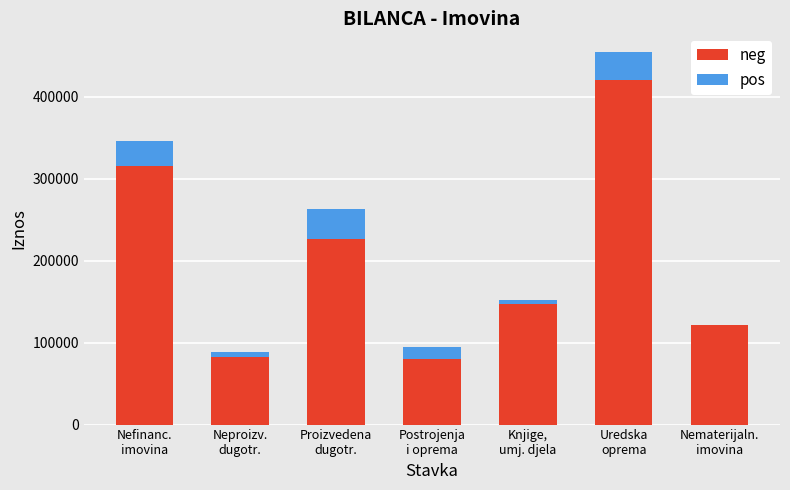

What is the difference between the maximum and minimum values in the pos series?

42622